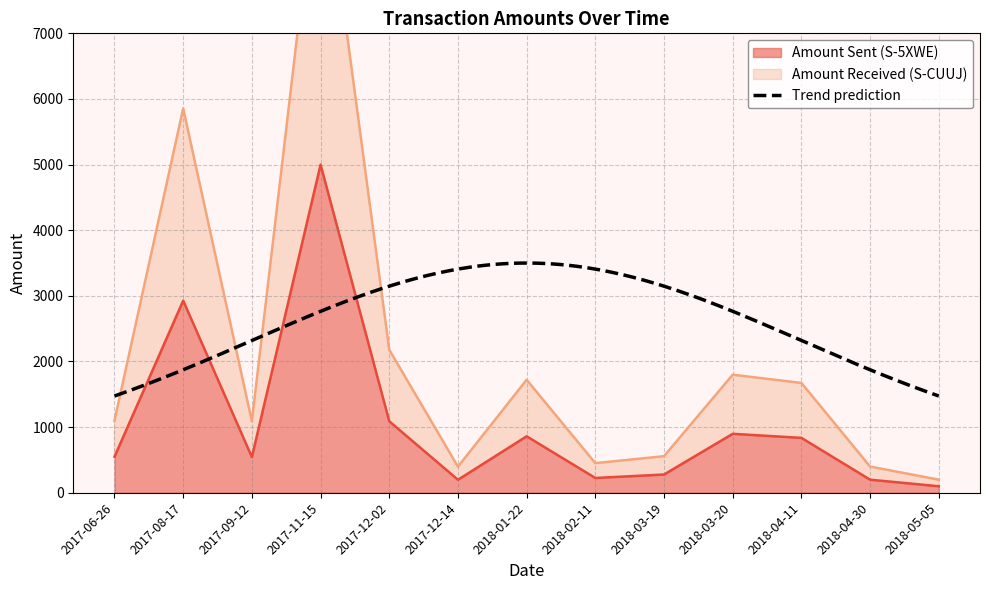

At 2018-03-19, list the series in order from smallest to largest.

Amount Sent (S-5XWE), Amount Received (S-CUUJ)